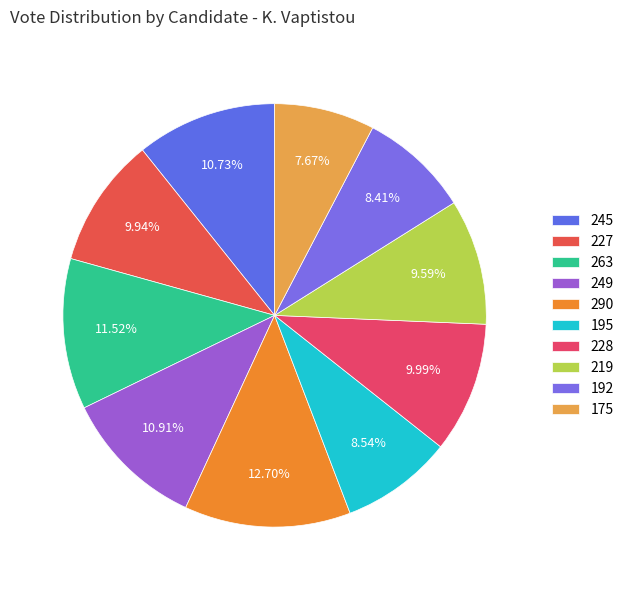

How many slices are in this pie chart?

10